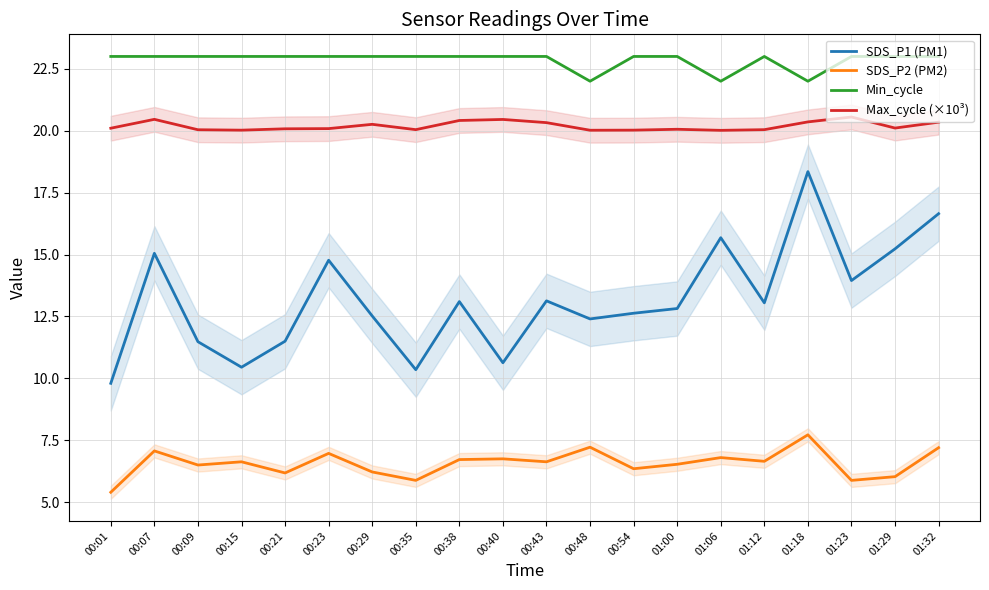

Reading right to left, extract all data points from this chart.

SDS_P1 (PM1): 16.6	15.2	13.9	18.4	13.1	15.7	12.8	12.6	12.4	13.1	10.6	13.1	10.3	12.5	14.8	11.5	10.4	11.5	15.1	9.8
SDS_P2 (PM2): 7.2	6.0	5.9	7.7	6.7	6.8	6.5	6.3	7.2	6.6	6.8	6.7	5.9	6.2	7.0	6.2	6.6	6.5	7.1	5.4
Min_cycle: 23.0	23.0	23.0	22.0	23.0	22.0	23.0	23.0	22.0	23.0	23.0	23.0	23.0	23.0	23.0	23.0	23.0	23.0	23.0	23.0
Max_cycle (×10³): 20.3	20.1	20.6	20.4	20.0	20.0	20.1	20.0	20.0	20.3	20.5	20.4	20.0	20.3	20.1	20.1	20.0	20.0	20.5	20.1